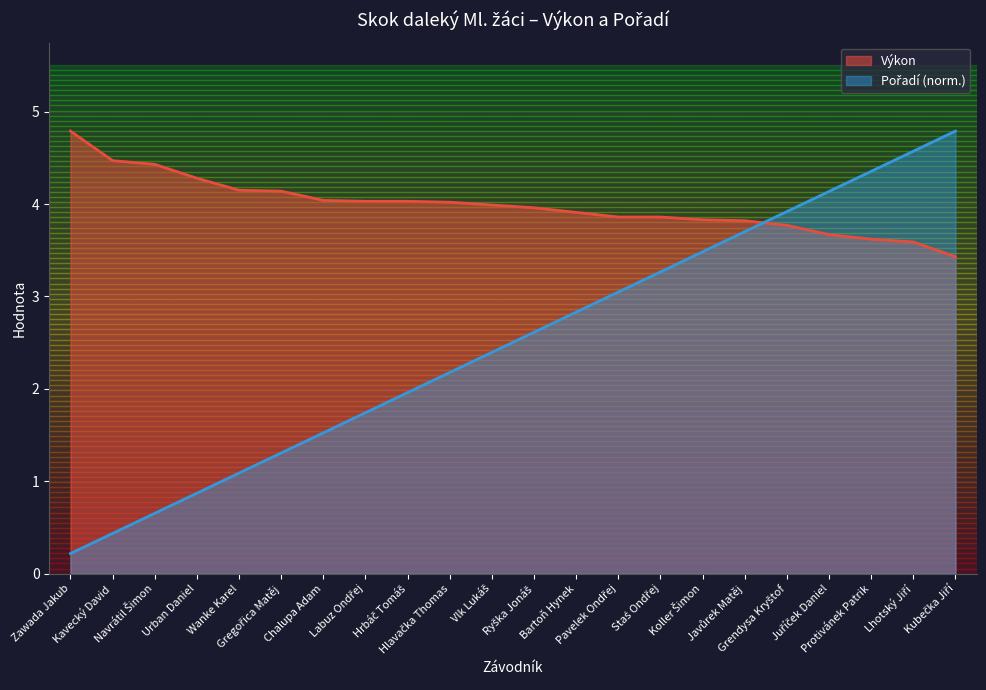

What position from the right is Bartoň Hynek?

10